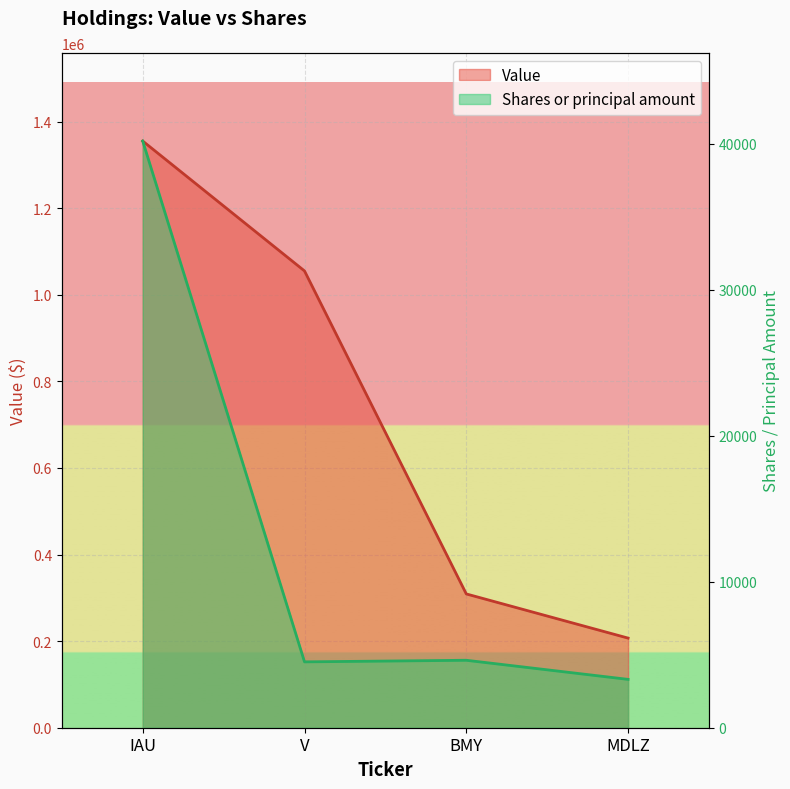

Where is the first local minimum for Shares or principal amount?

V